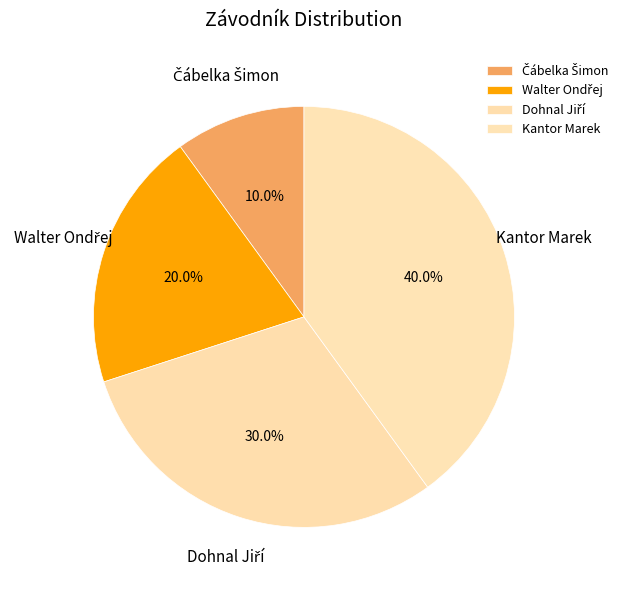

How much of the chart is everything except Kantor Marek?

60.0%